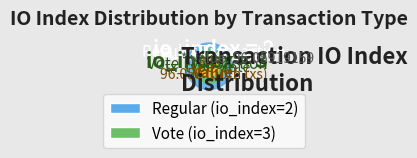

Combined, do Vote (index 3) and Regular (index 2) account for over 50%?

Yes